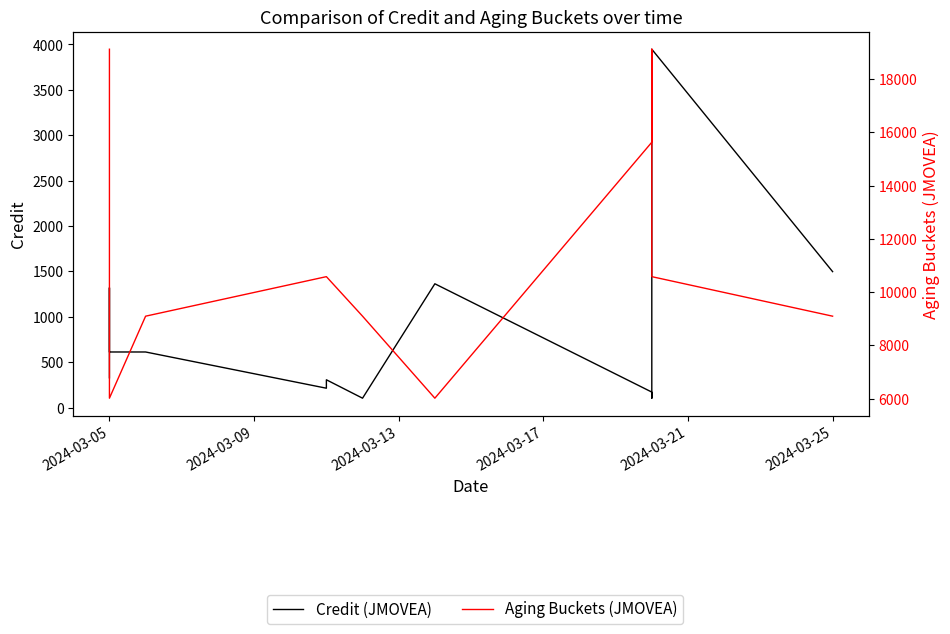

True or false: Credit (JMOVEA) has more than 0 interior local peaks.

True